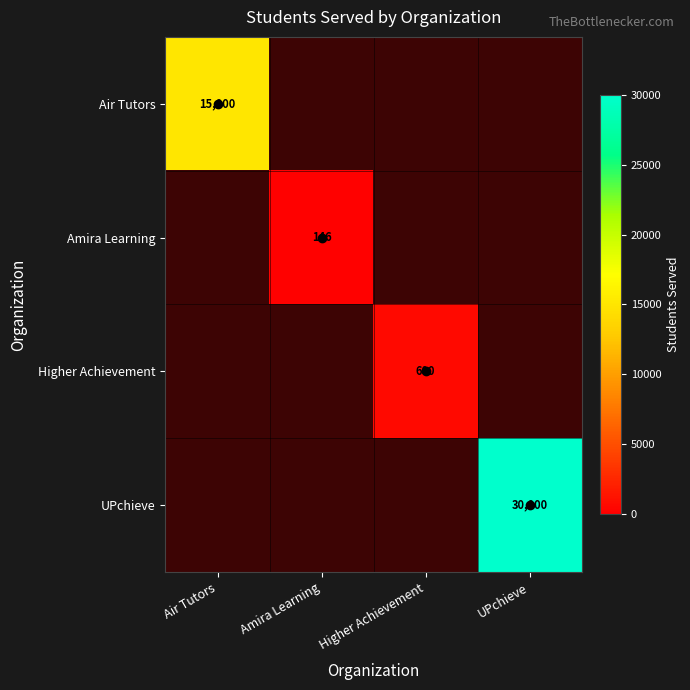

How many distinct data groups are displayed?

4